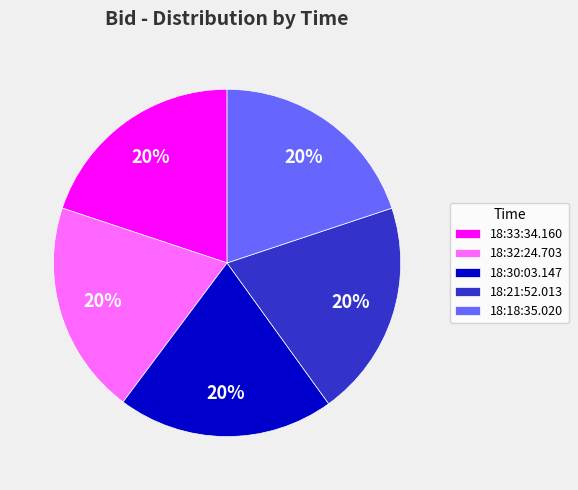

Combined, do 18:21:52.013 and 18:33:34.160 account for over 50%?

No